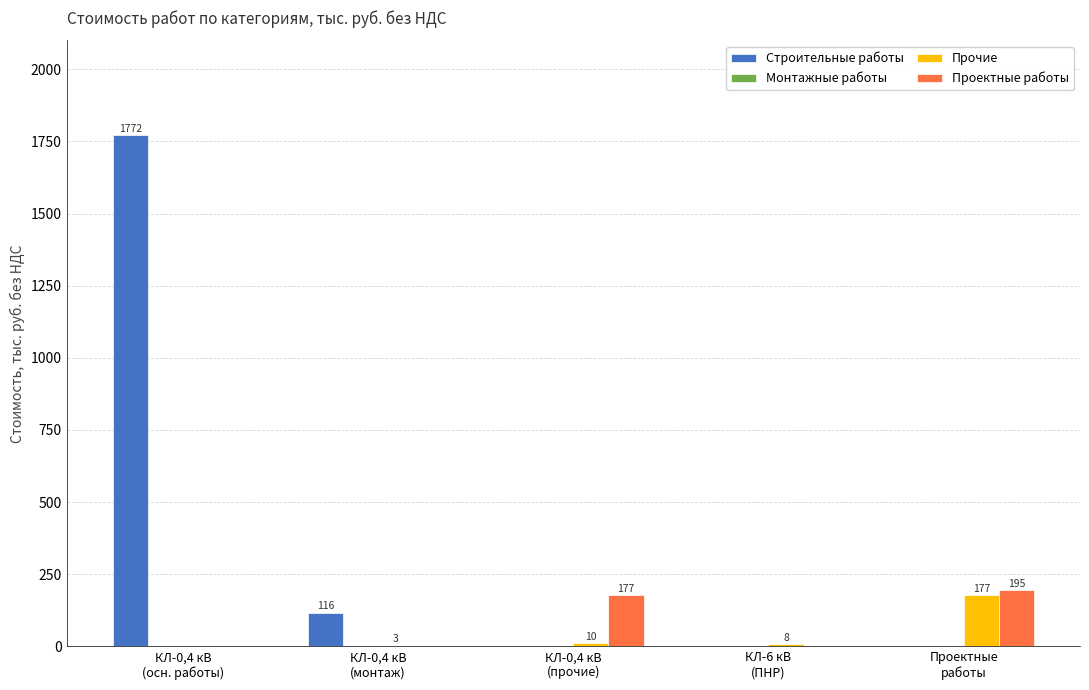

What is the average value of the Строительные работы series?

377.6